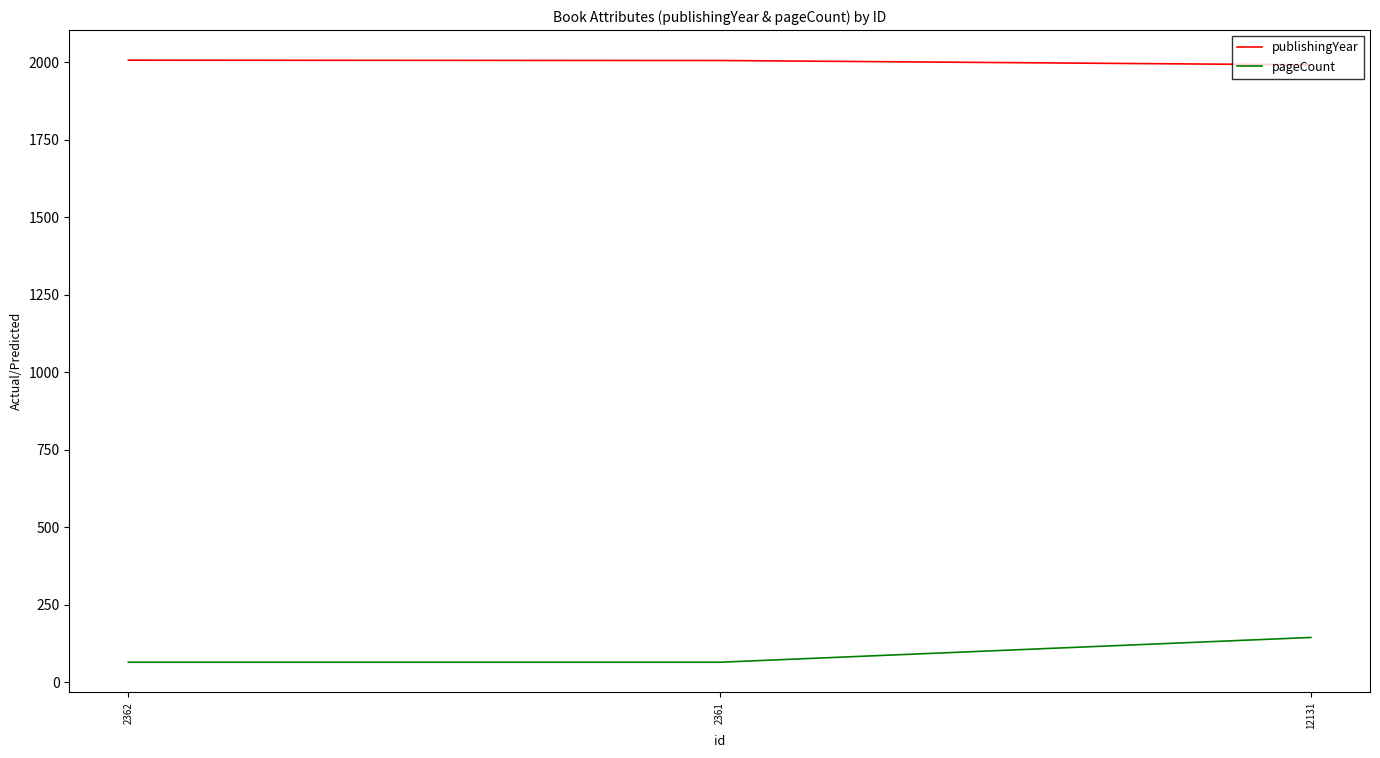

What are all the series names shown in the legend?

publishingYear, pageCount